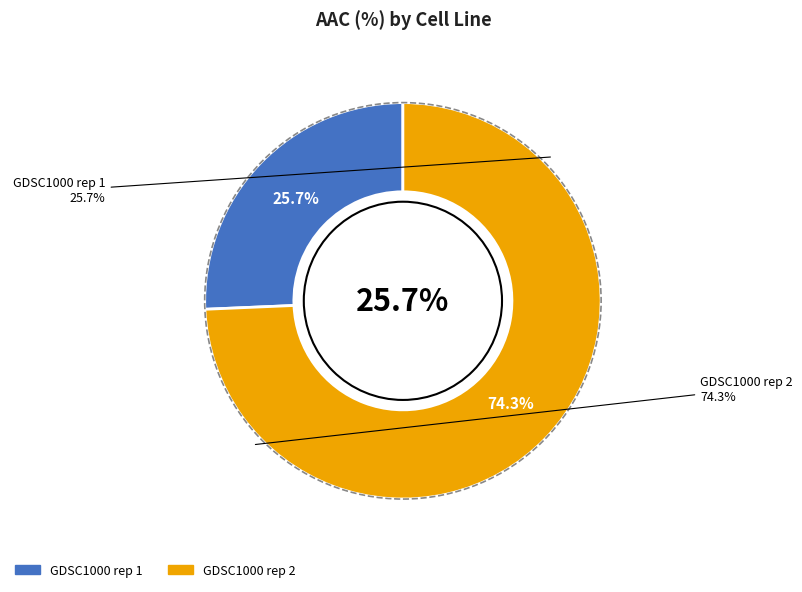

How many slices are in this pie chart?

2